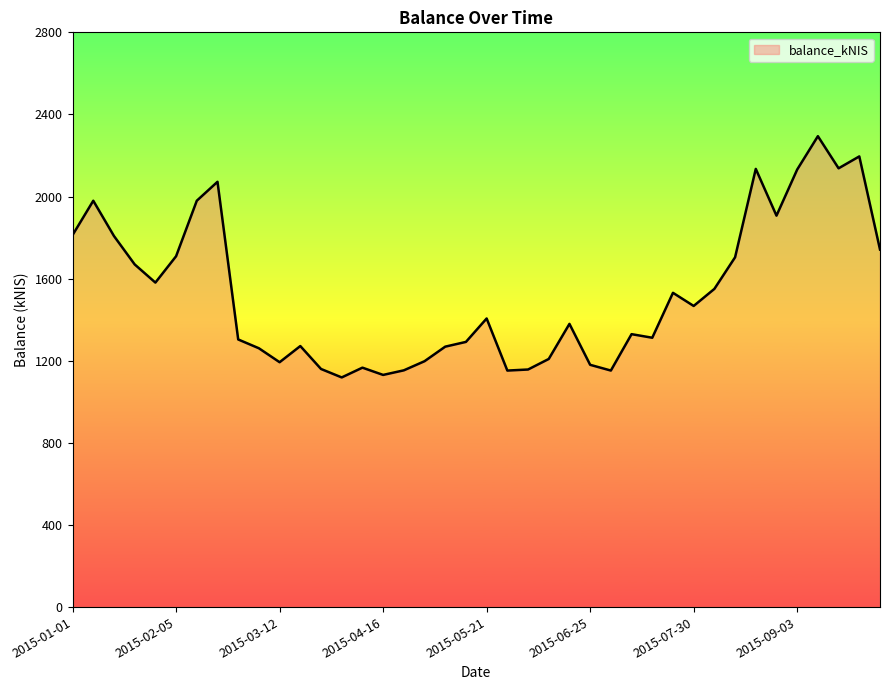

What is the greatest value displayed?

2294.1